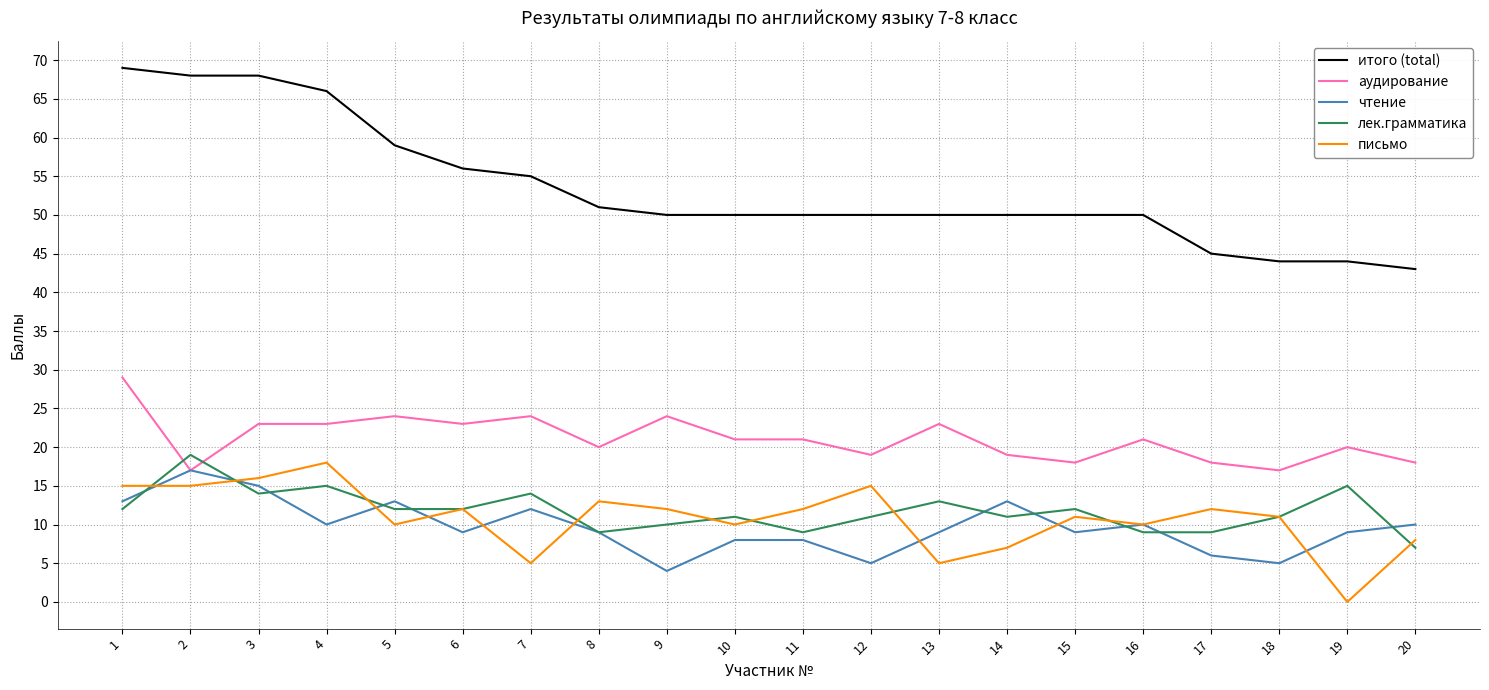

Between 3 and 8, which series saw the biggest shift?

итого (total)